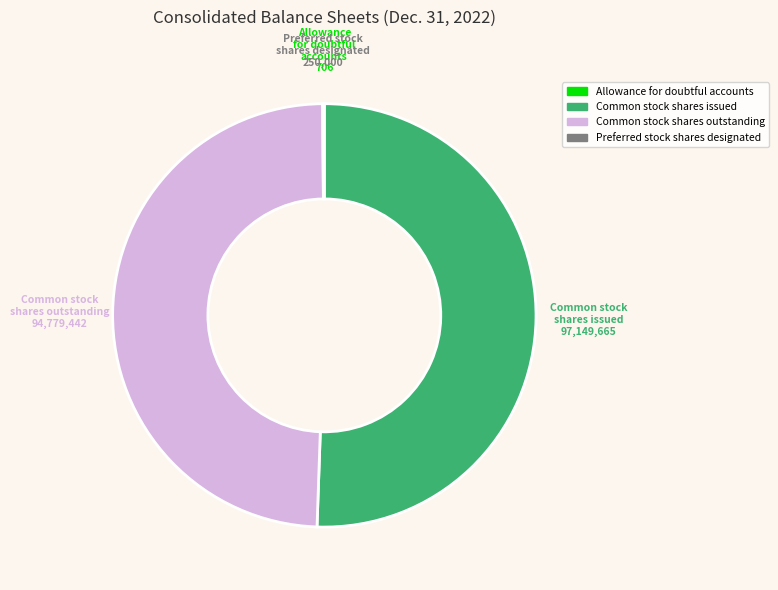

Is there a majority slice in this chart?

Yes